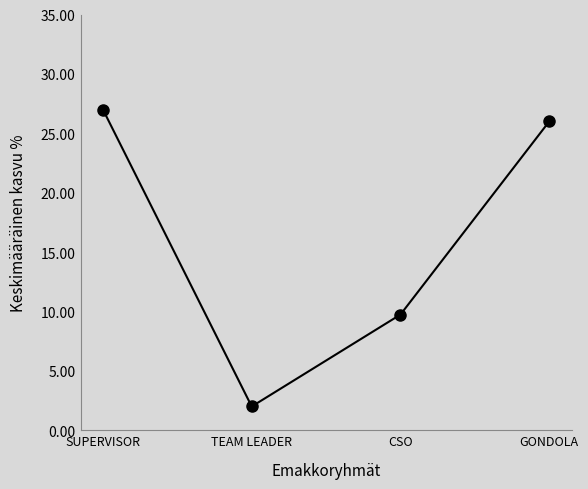

How many points are lower than both their immediate neighbors (excluding endpoints)?

1